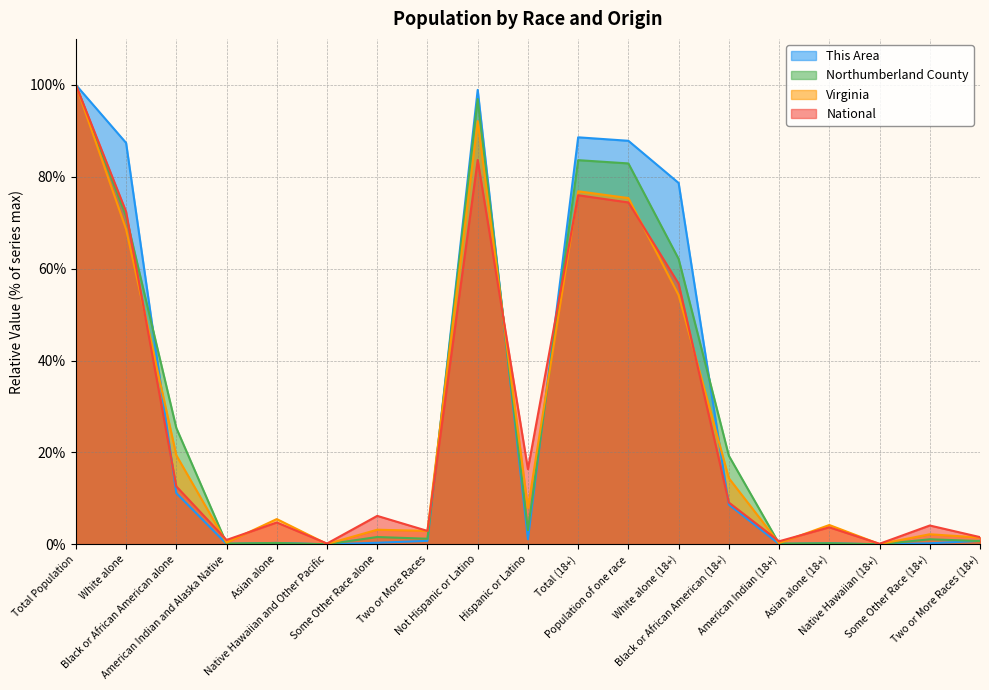

How many lines are shown in the chart?

4